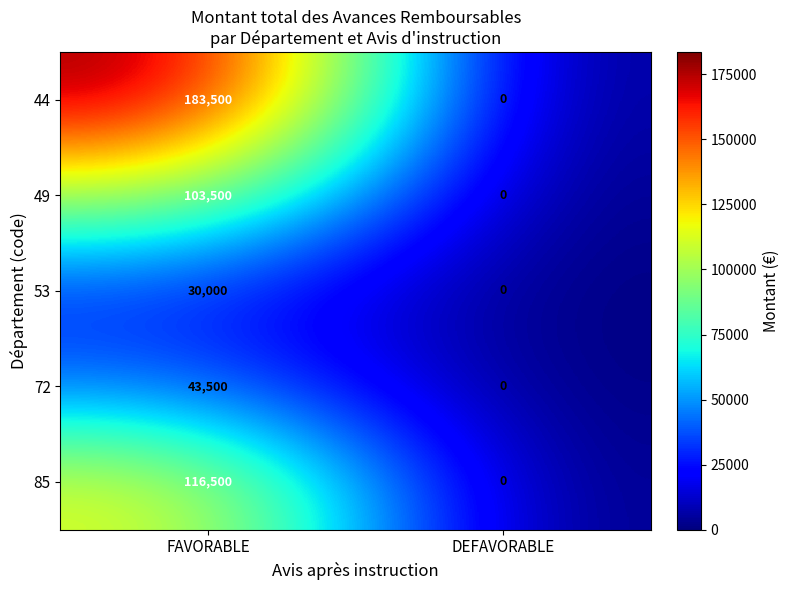

Count the number of data series in this chart.

5